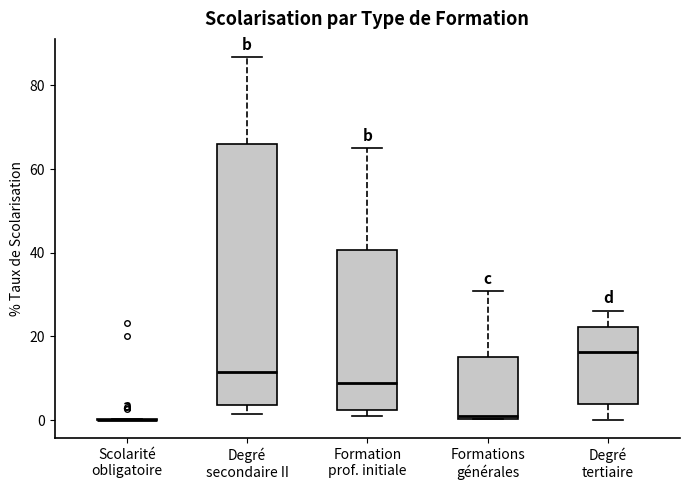

Reading left to right, transcribe this box plot: for each box, give where its median line is, the range the box spans, and where its two whiskers end, as read against the y-axis. The values are not printed on the chart, so give them approximately, as read against the axis.

Scolarité obligatoire: box collapsed to a line at 0, whiskers 0 to 0
Degré secondaire II: median 12, box 4 to 66, whiskers 2 to 86
Formation prof. initiale: median 8, box 2 to 40, whiskers 0 to 66
Formations générales: median 0 (just above the box's lower edge), box 0 to 16, whiskers 0 to 30
Degré tertiaire: median 16, box 4 to 22, whiskers 0 to 26